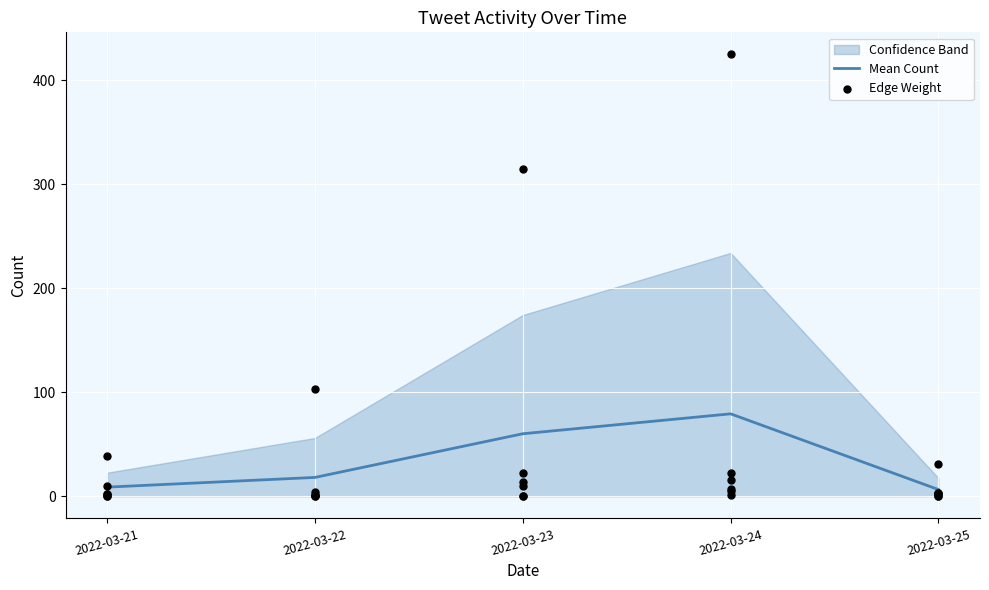

Is it true that Mean Count equals 6.5 at 2022-03-25?

True